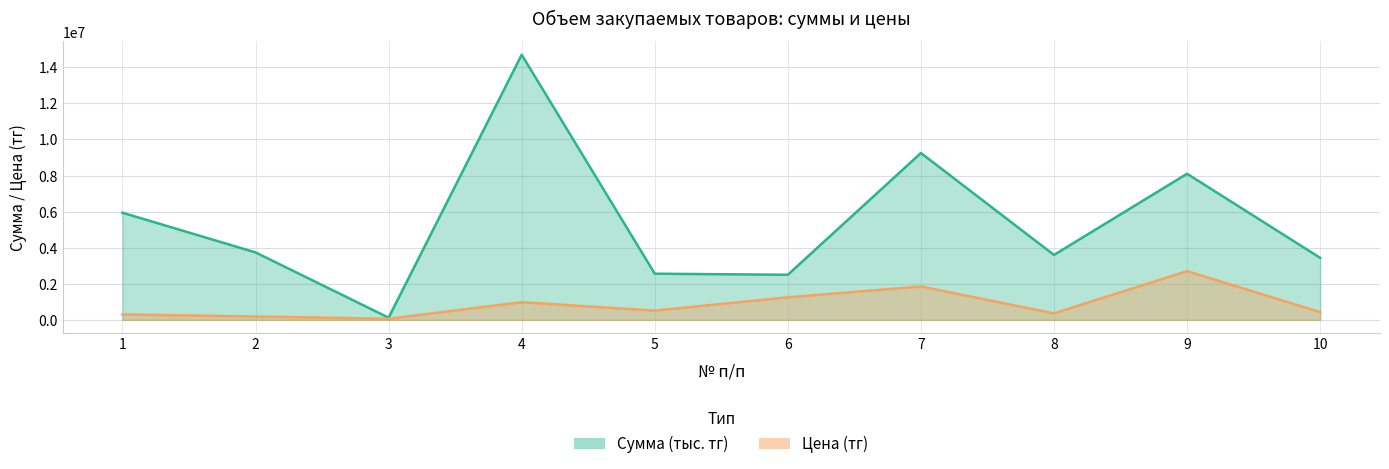

Which series has the largest total across all categories?

Сумма (тыс. тг)